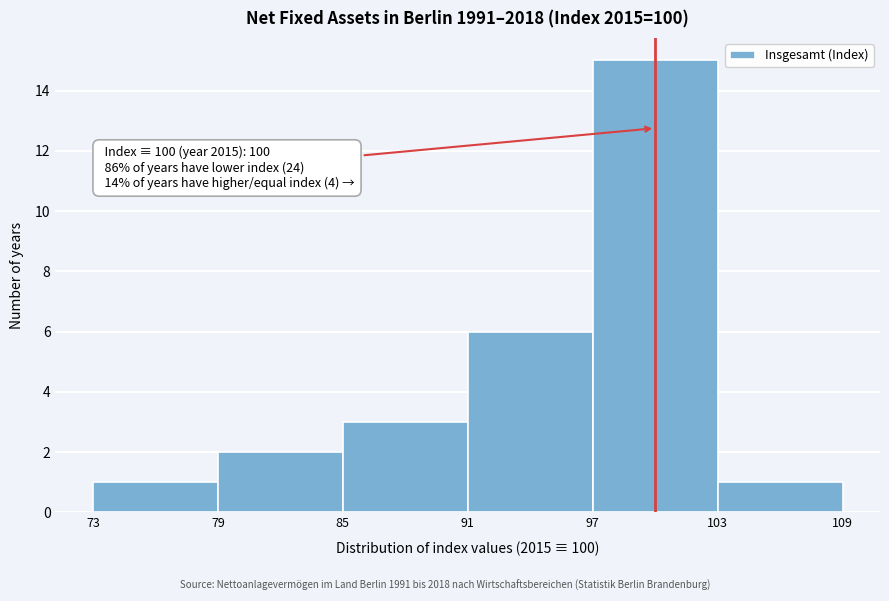

Over which range of the x-axis is the bar tallest?

97 to 103